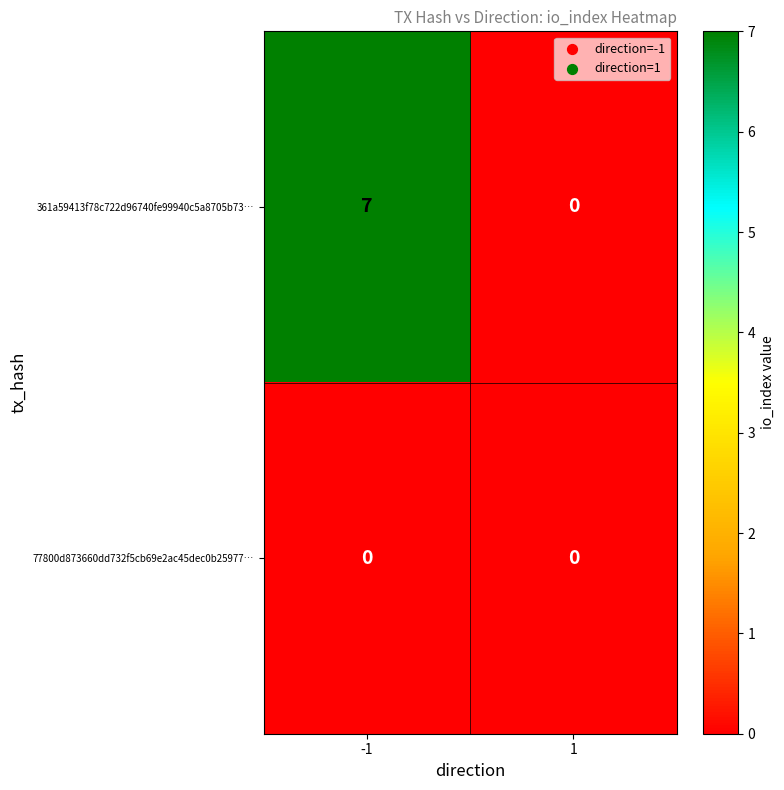

Count the number of categories in the chart.

2